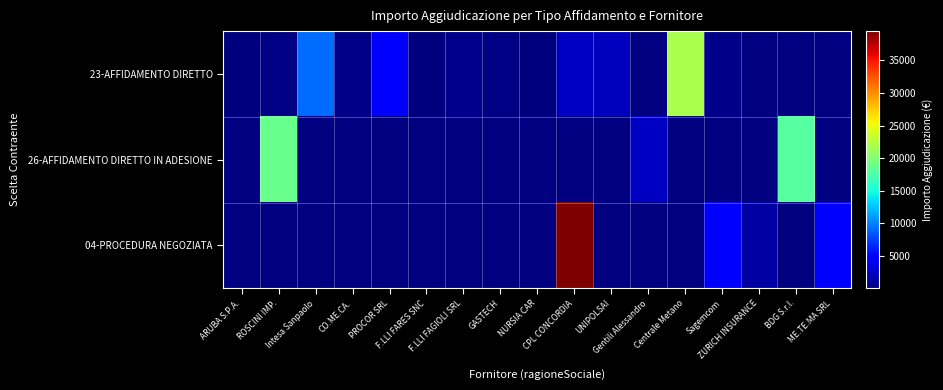

At which label does 23-AFFIDAMENTO DIRETTO reach its peak?

Centrale Metano